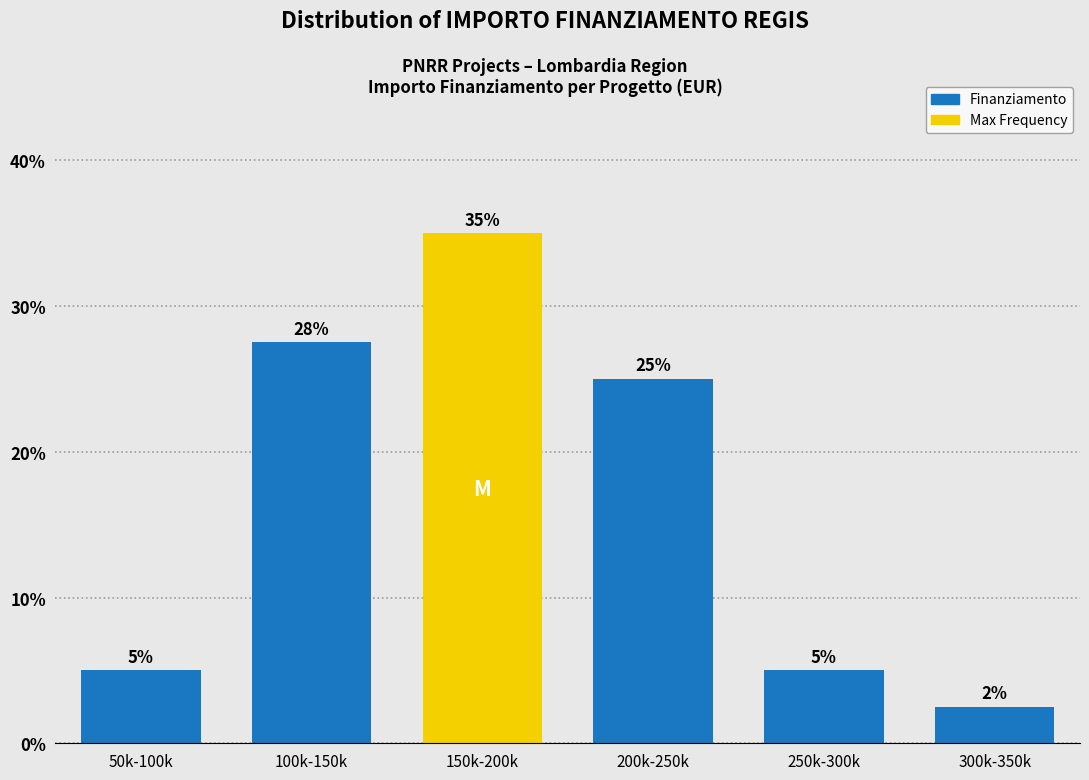

What position from the right is 100k-150k?

5